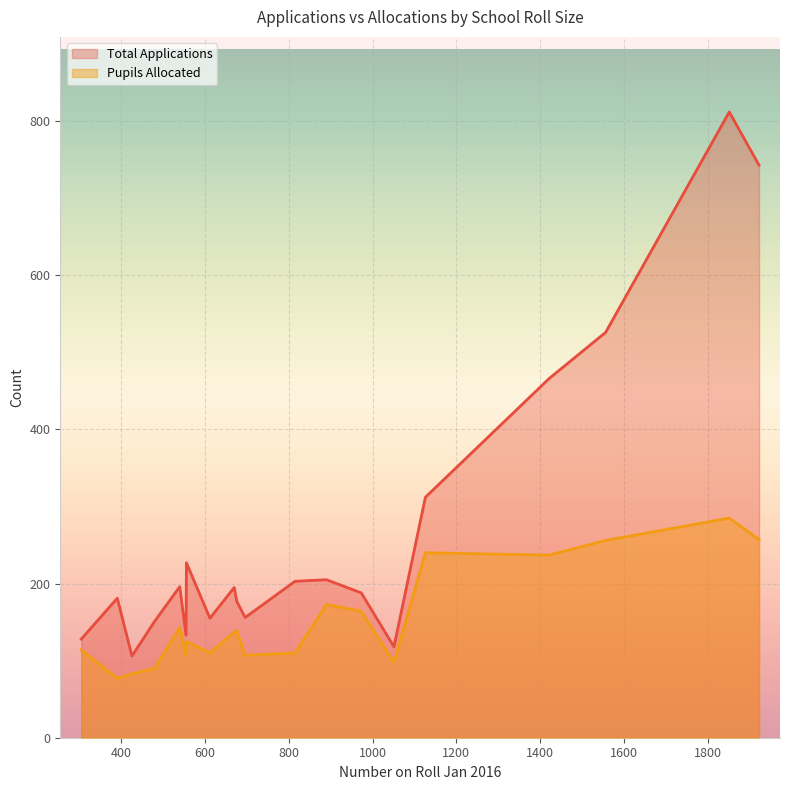

Does the chart display data point markers on the line(s)?

No